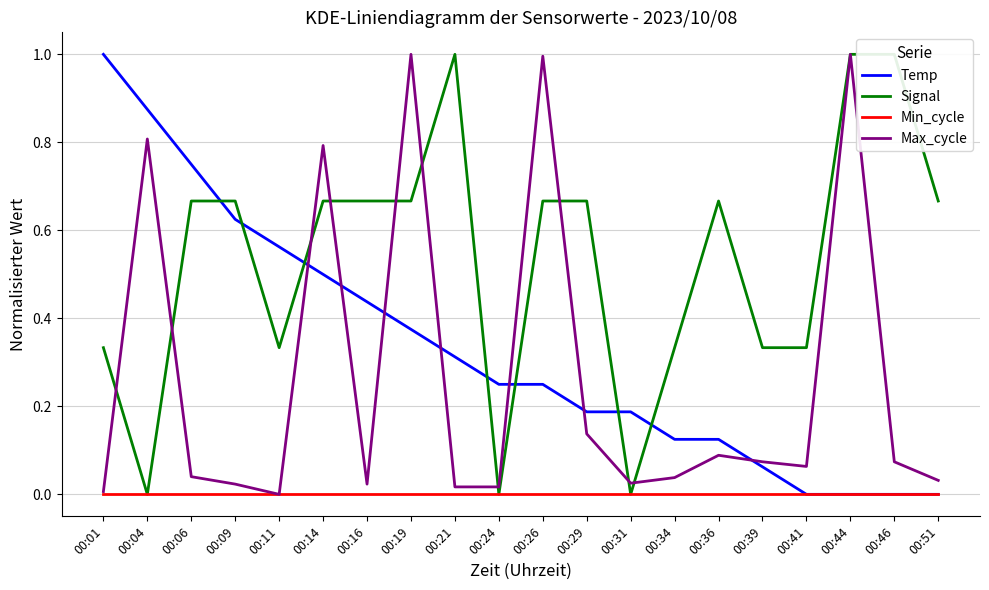

At which category is the sum across all series the highest?

00:19